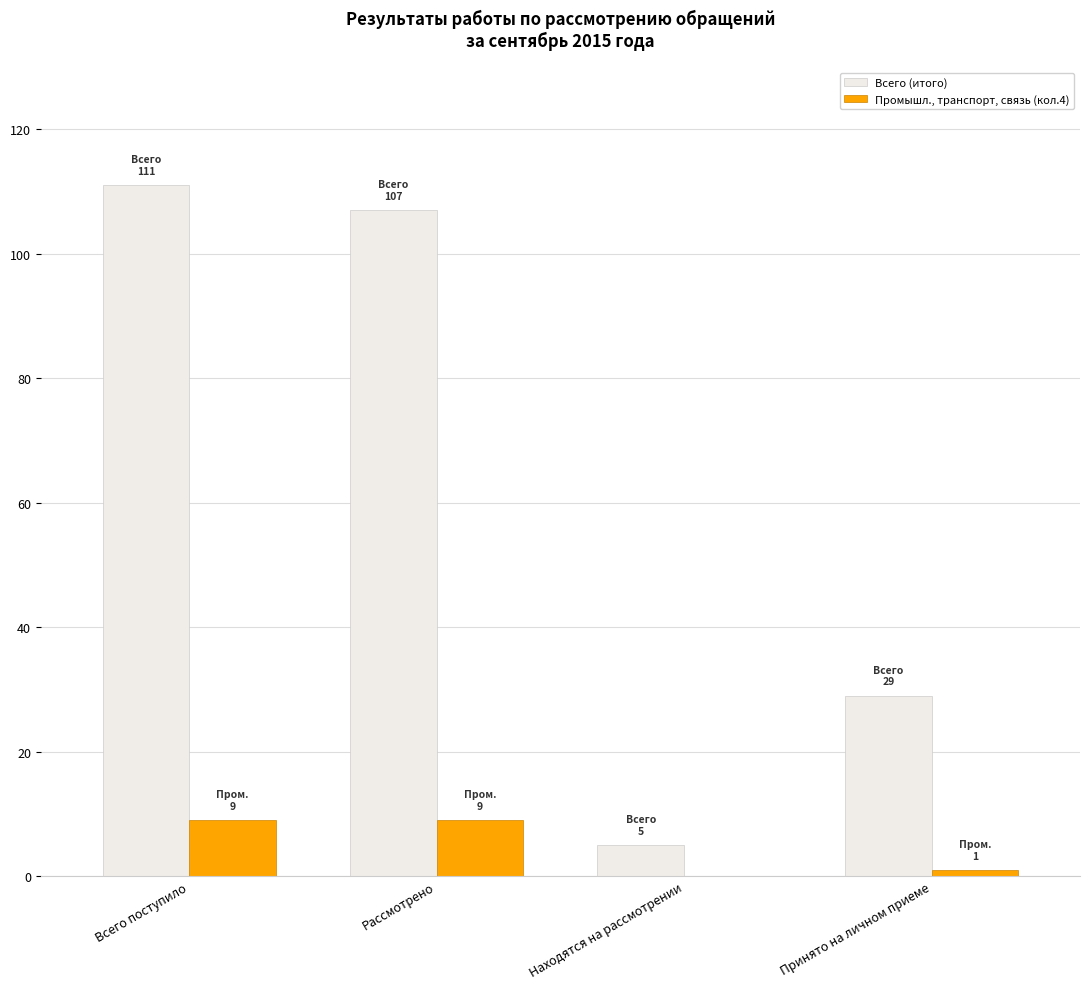

Is the value of Промышл., транспорт, связь (кол.4) at Принято на личном приеме greater than the value of Всего (итого) at Принято на личном приеме?

No